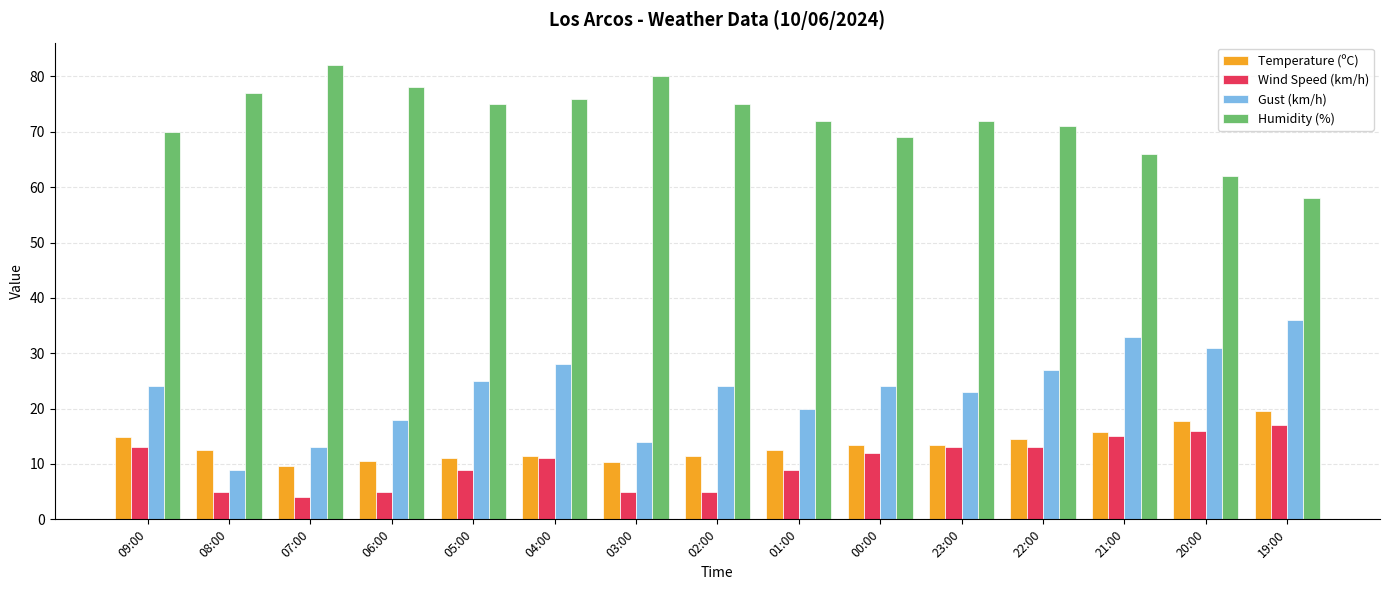

What position from the right is 02:00?

8